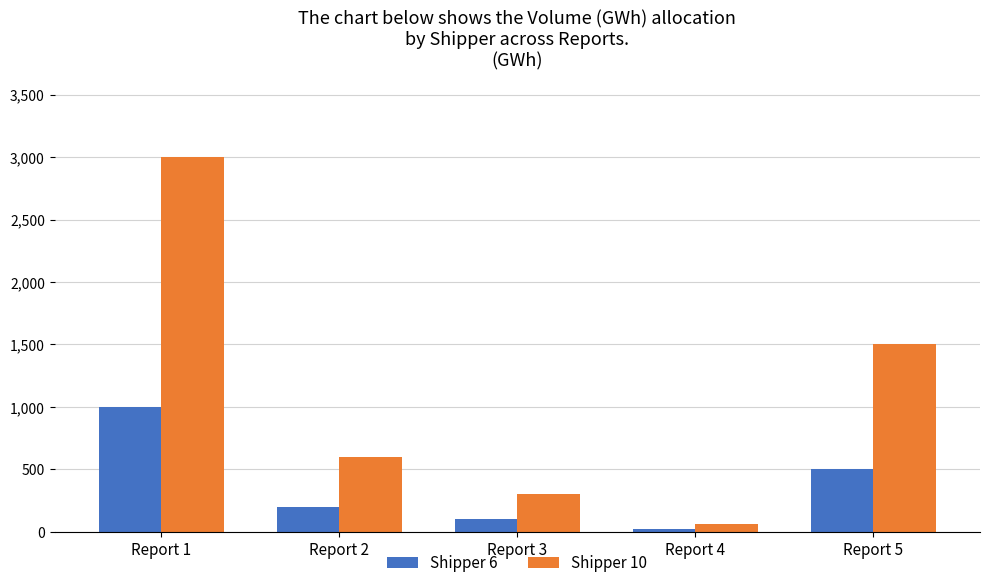

What are all the series names shown in the legend?

Shipper 6, Shipper 10